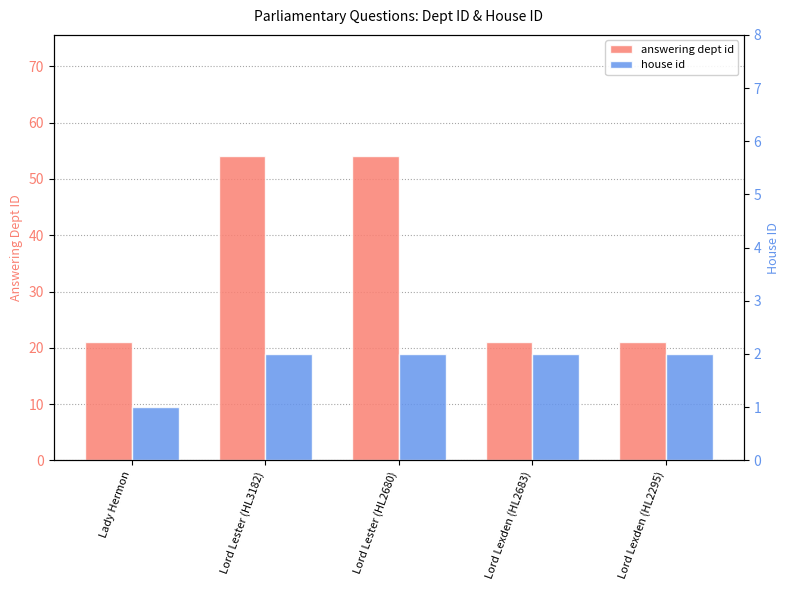

What are all the series names shown in the legend?

answering dept id, house id